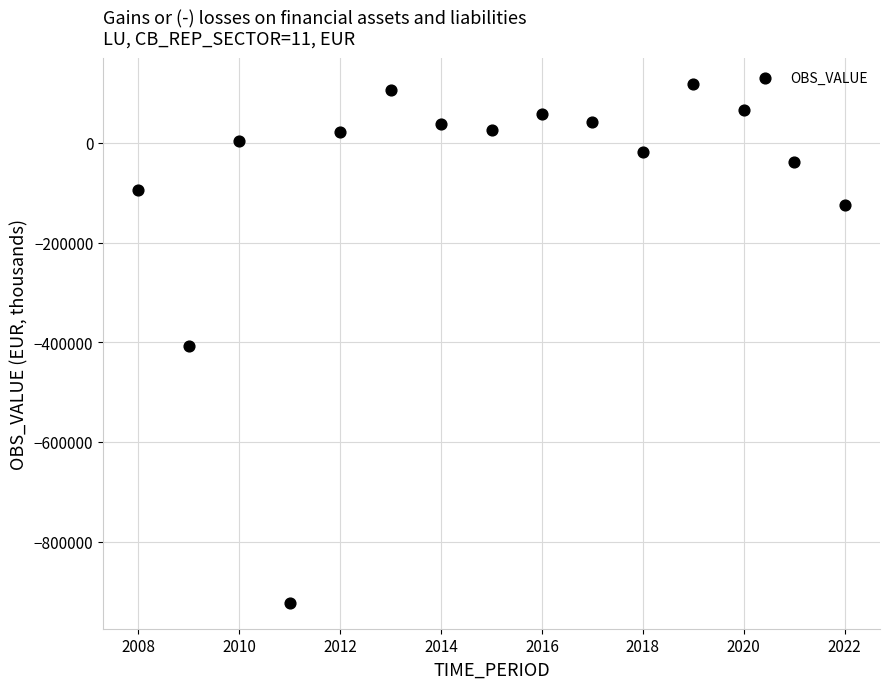

What is the range of X values (max minus min)?

14